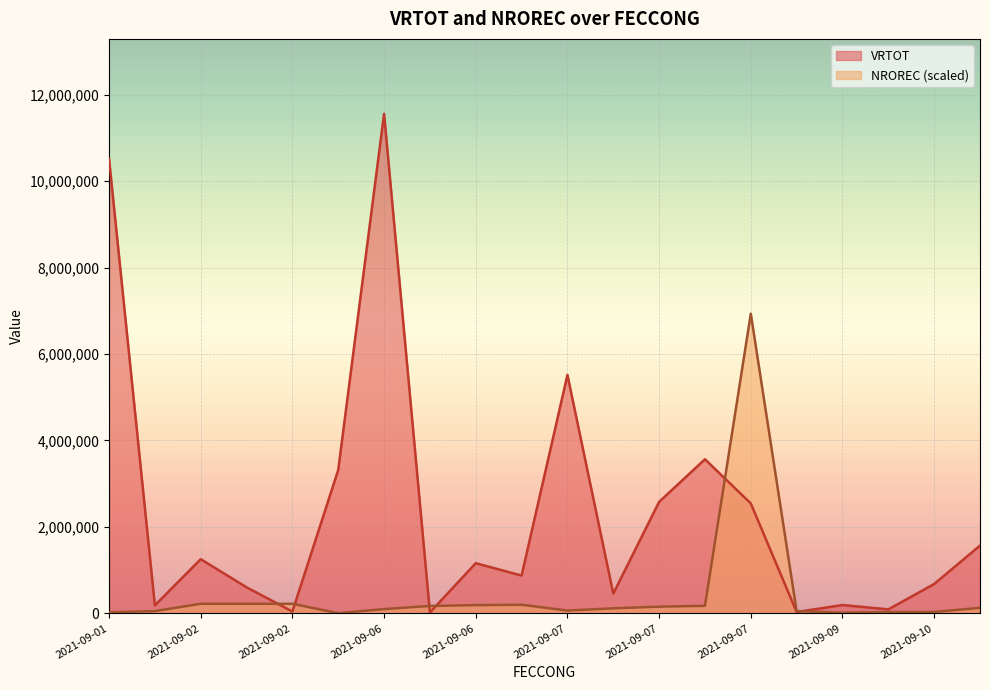

At 2021-09-10, list the series in order from largest to smallest.

VRTOT, NROREC (scaled)